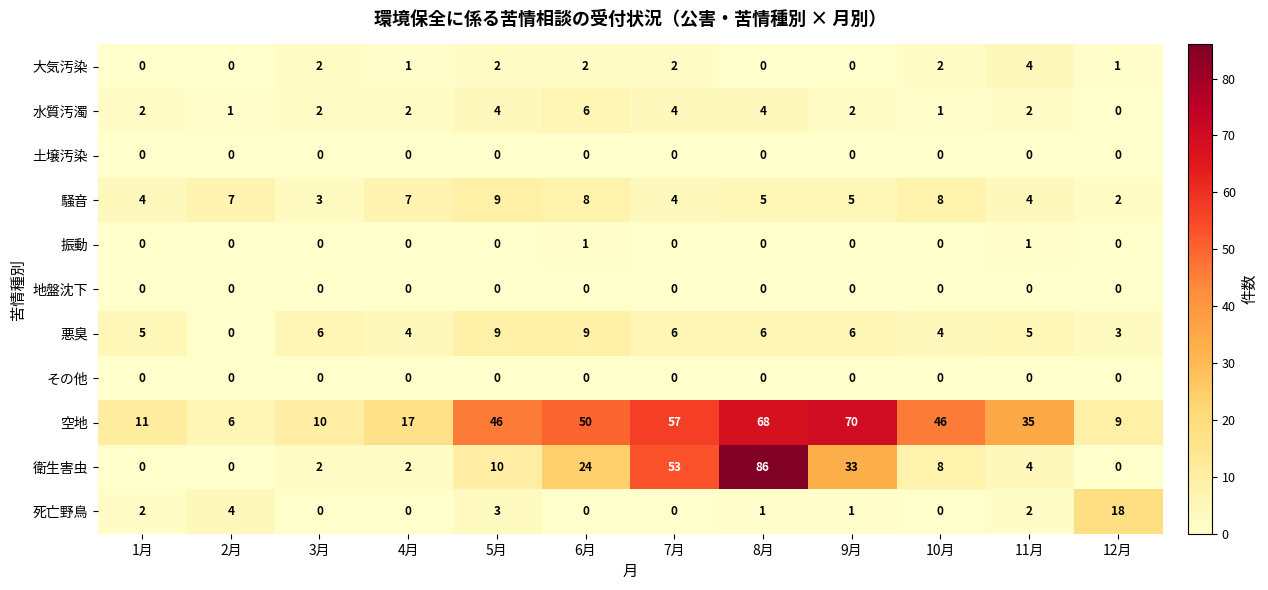

Where does the 騒音 series first go above 5?

2月